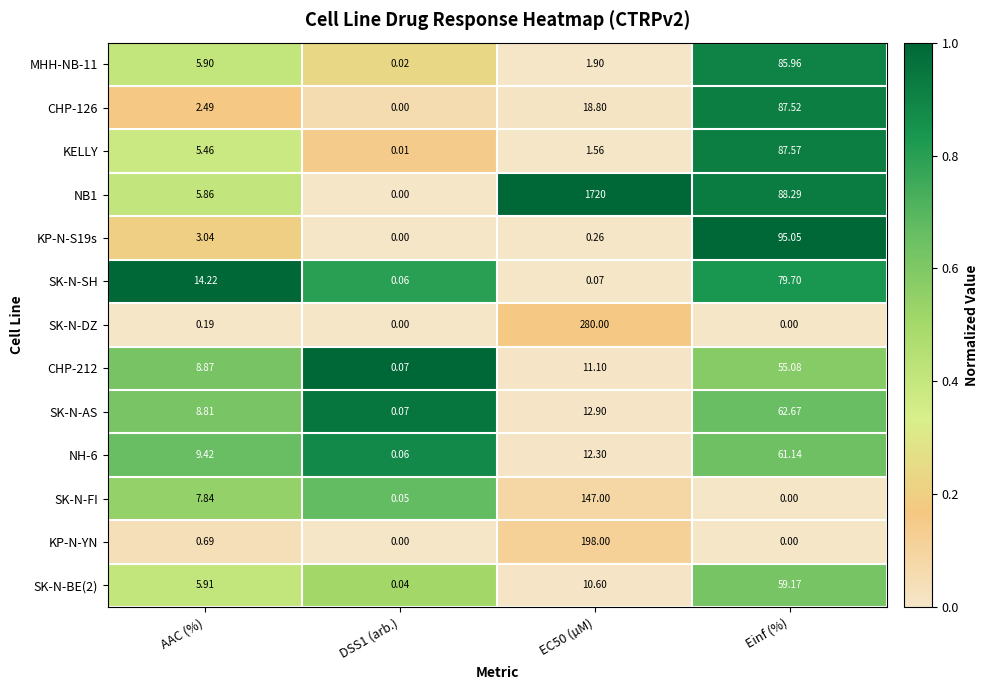

Is the value of CHP-212 at EC50 (µM) greater than the value of SK-N-DZ at AAC (%)?

Yes